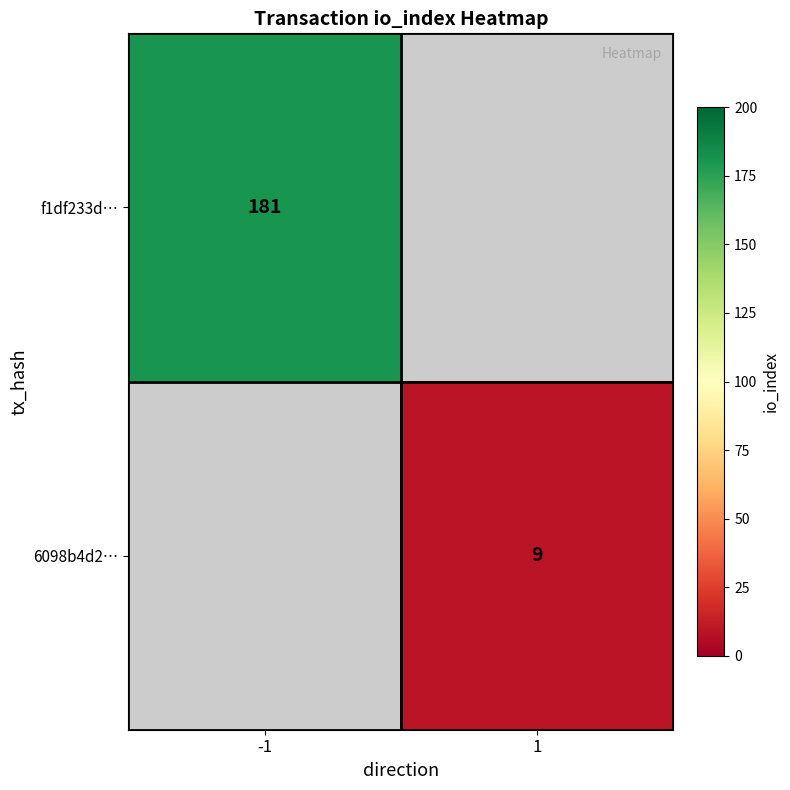

The 6098b4d2… series shows 2 at 1. True or false?

False